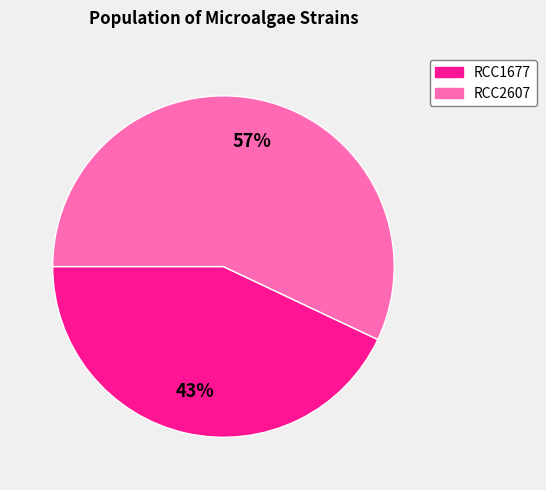

What is the ratio of the value at RCC2607 to the value at RCC1677?

1.3